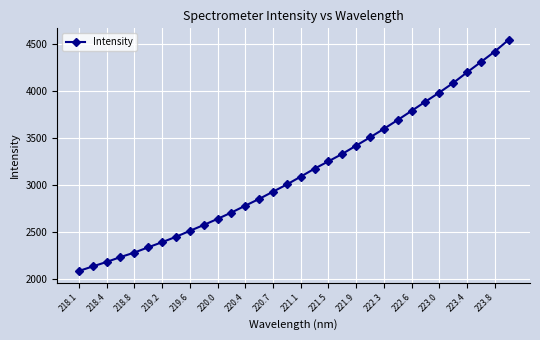

What is the difference between the maximum and minimum values?

2456.7